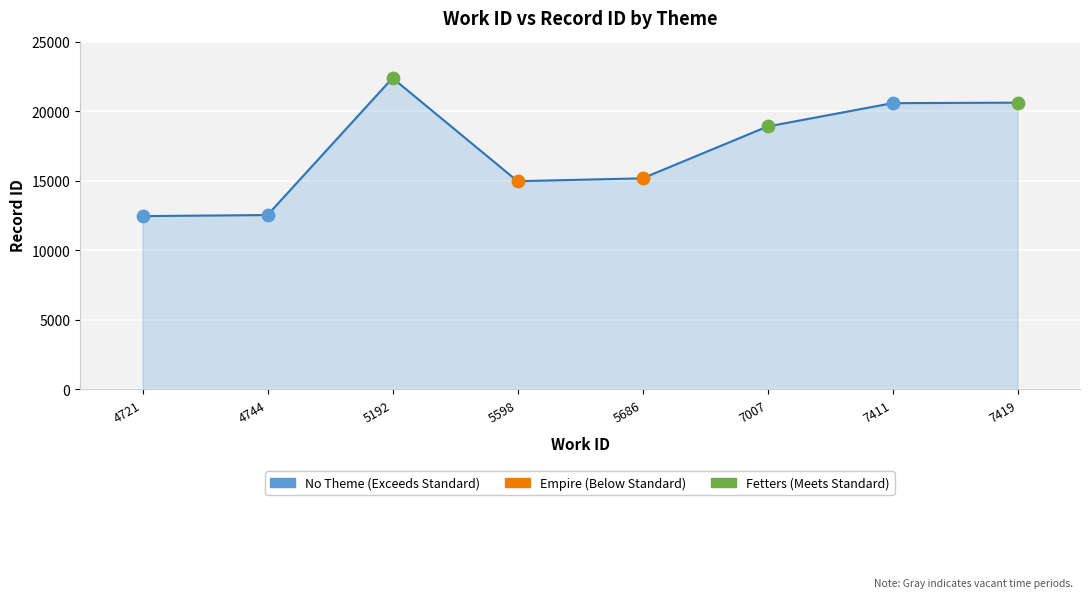

Between 4744 and 5598, which is larger?

5598